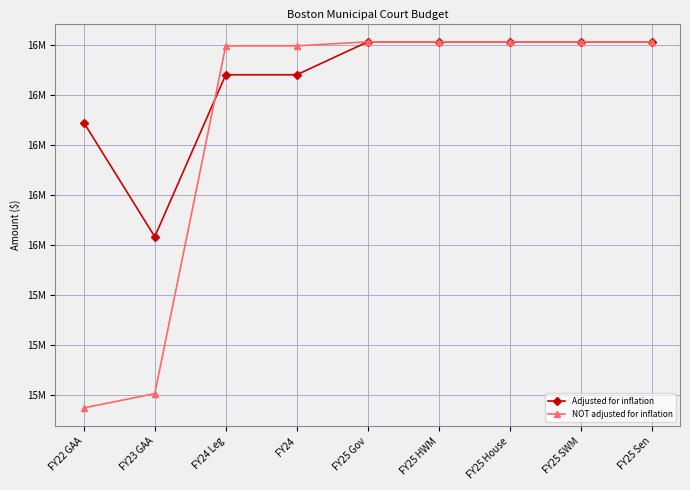

What are all the series names shown in the legend?

Adjusted for inflation, NOT adjusted for inflation